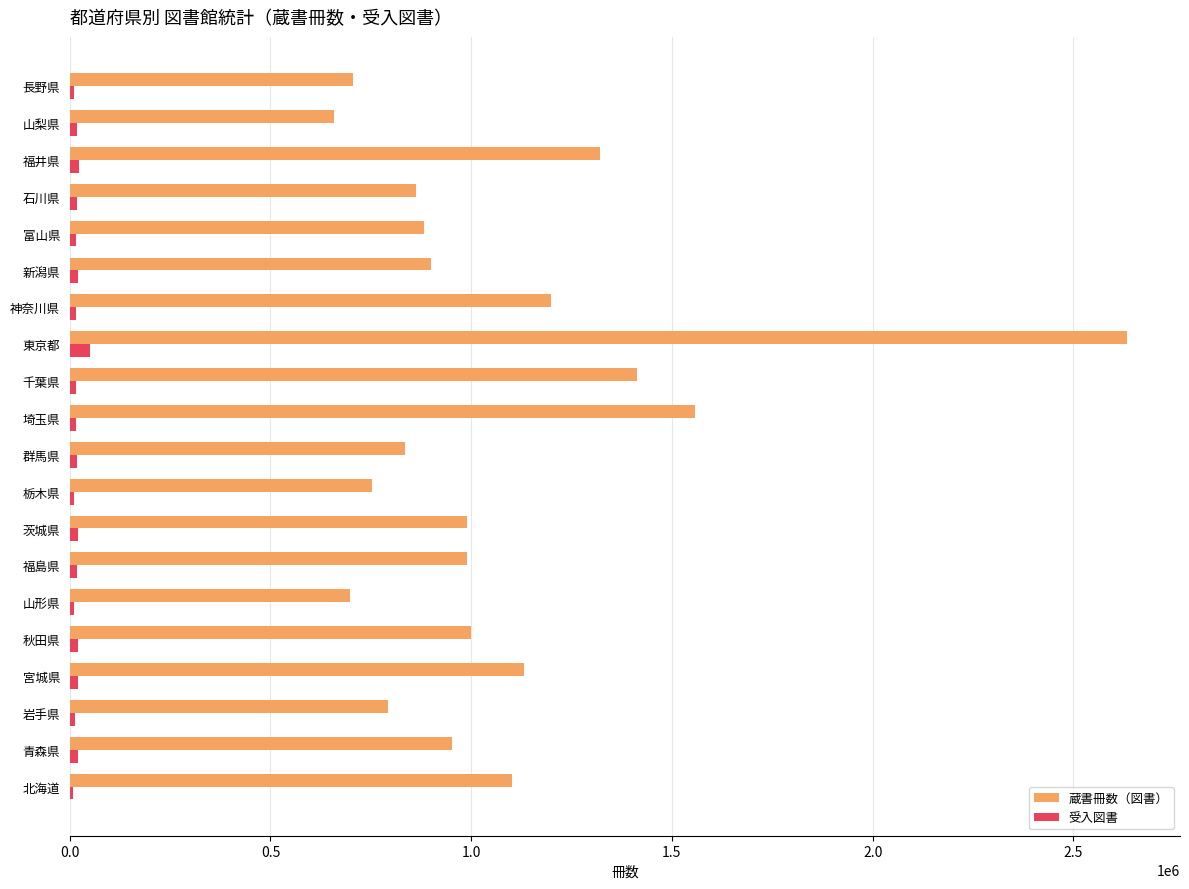

What is the highest value of the 蔵書冊数（図書） series?

2633901